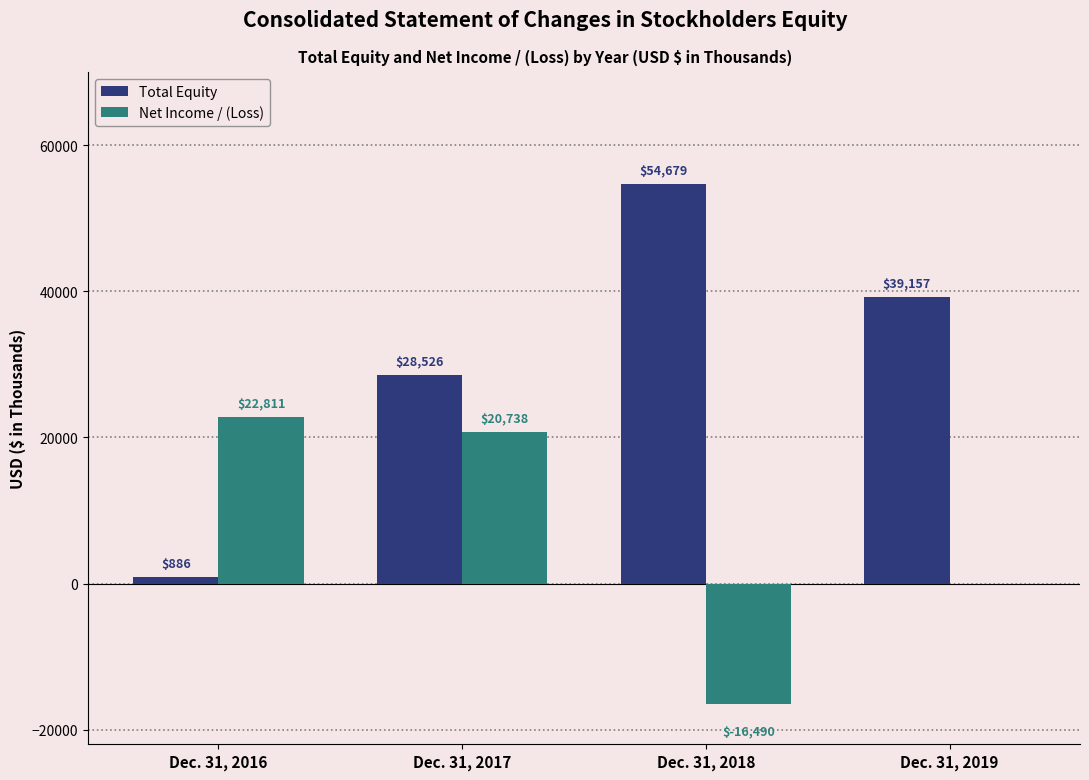

Between Dec. 31, 2017 and Dec. 31, 2019, which series saw the biggest shift?

Net Income / (Loss)